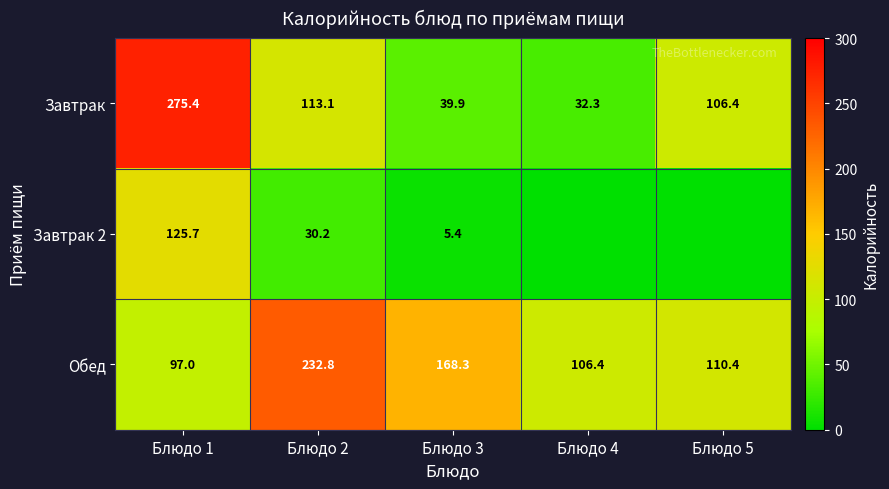

At which label does Завтрак first exceed 106?

Блюдо 1